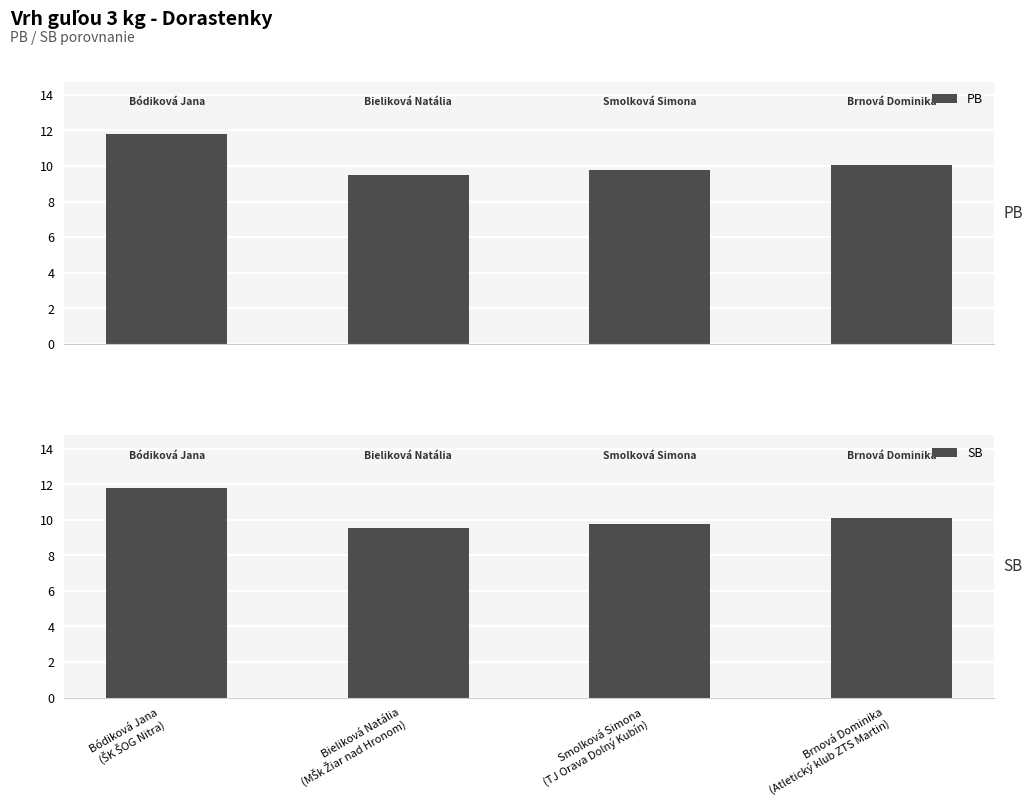

Reading left to right, list all the values displayed in this chart.

PB: 11.8	9.5	9.8	10.1
SB: 11.8	9.5	9.8	10.1